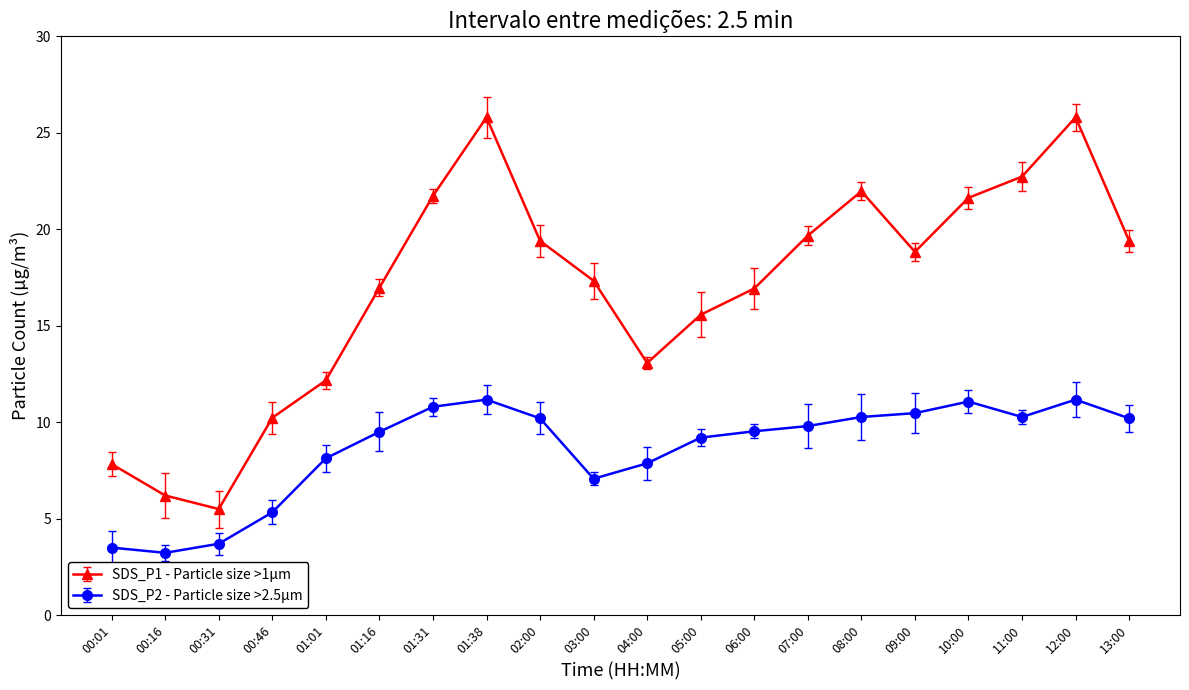

What is the smallest value displayed?

3.2